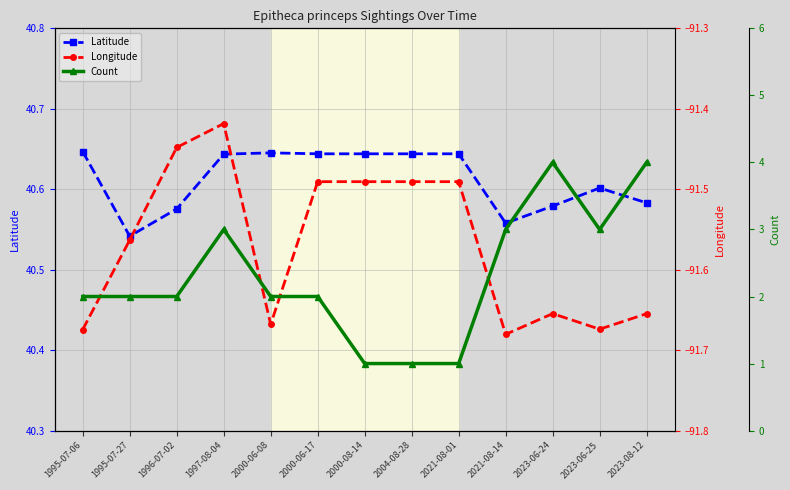

What position from the right is 1995-07-27?

12